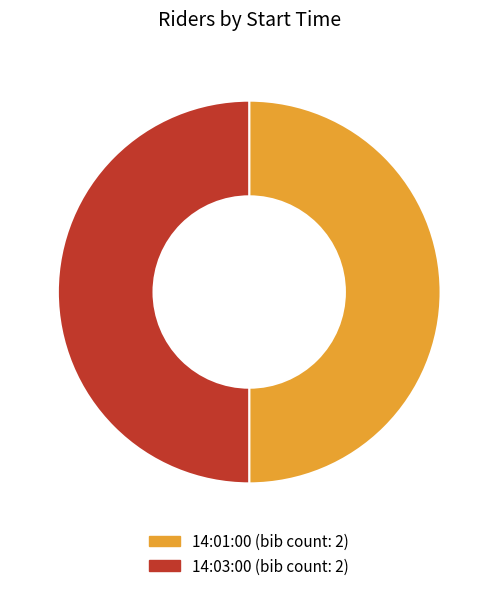

True or false: 14:03:00 accounts for 59% of the total.

False